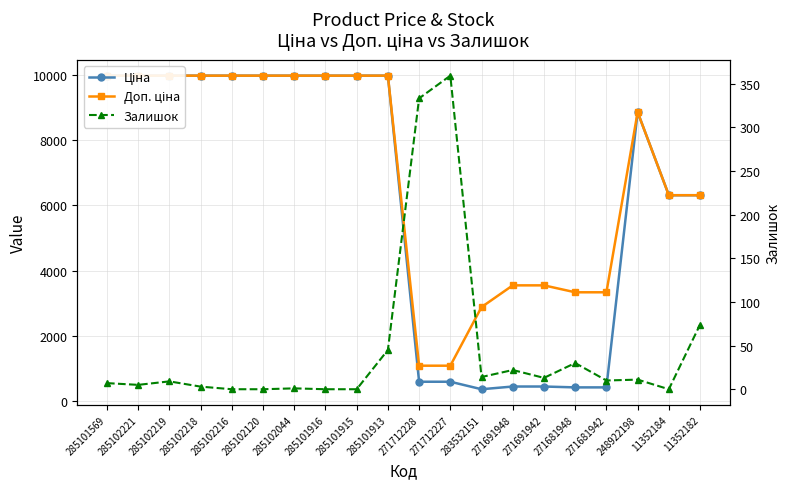

What is the approximate value of Доп. ціна at 271712227?

1081.7